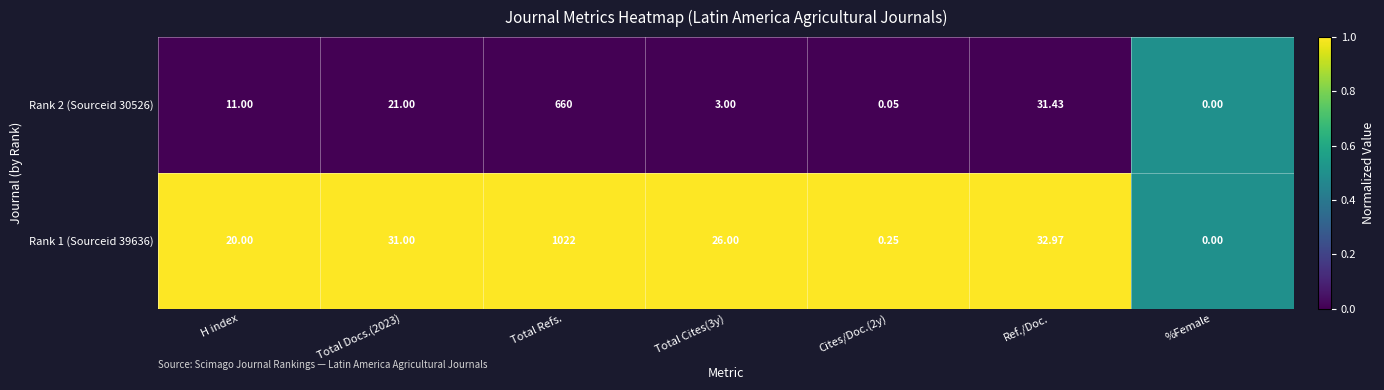

Rank the series by their maximum value, from lowest to highest.

Rank 2 (Sourceid 30526), Rank 1 (Sourceid 39636)